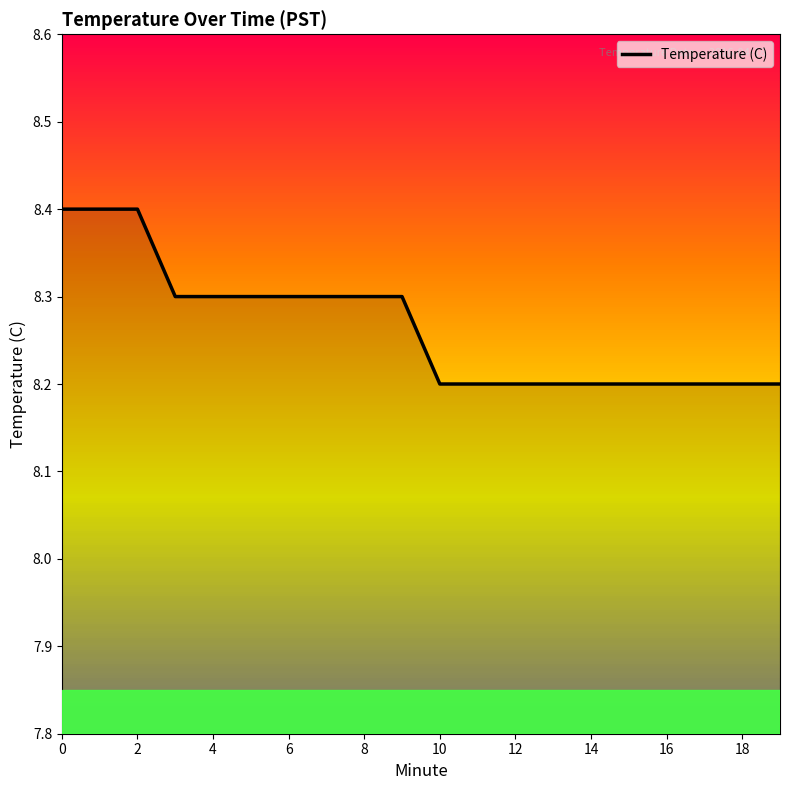

Approximately how many times larger is the value at 17 compared to 14?

1.0